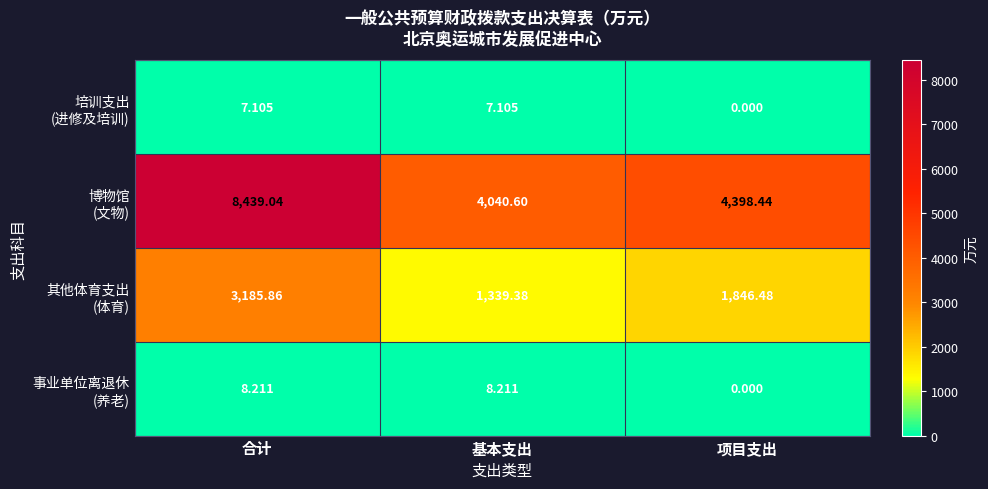

At how many categories does at least one series exceed 4855?

1